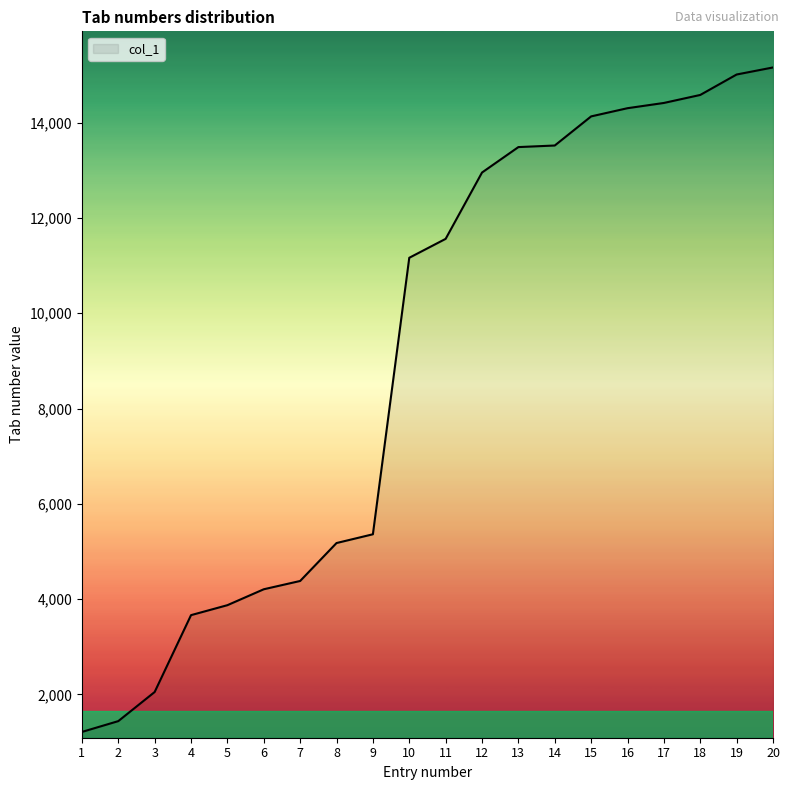

Does the chart display data point markers on the line(s)?

No